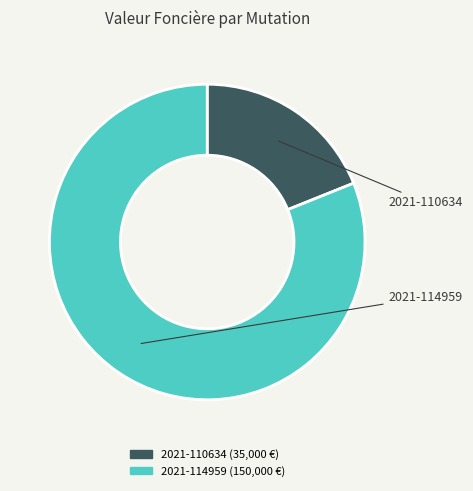

Rank the categories by value from lowest to highest.

2021-110634, 2021-114959